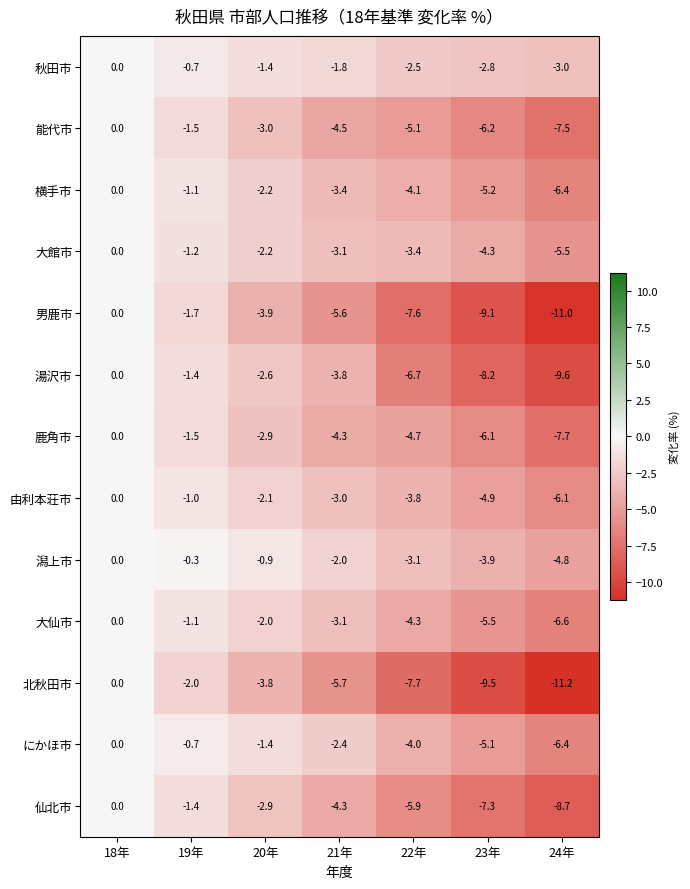

Is it true that 北秋田市 equals -4.0 at 18年?

False